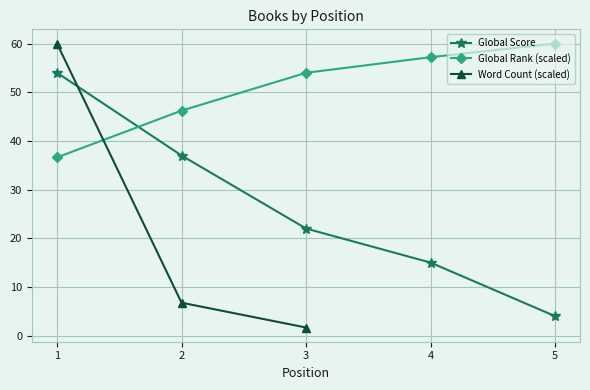

Is the value of Global Rank (scaled) at 5 greater than the value of Global Score at 3?

Yes